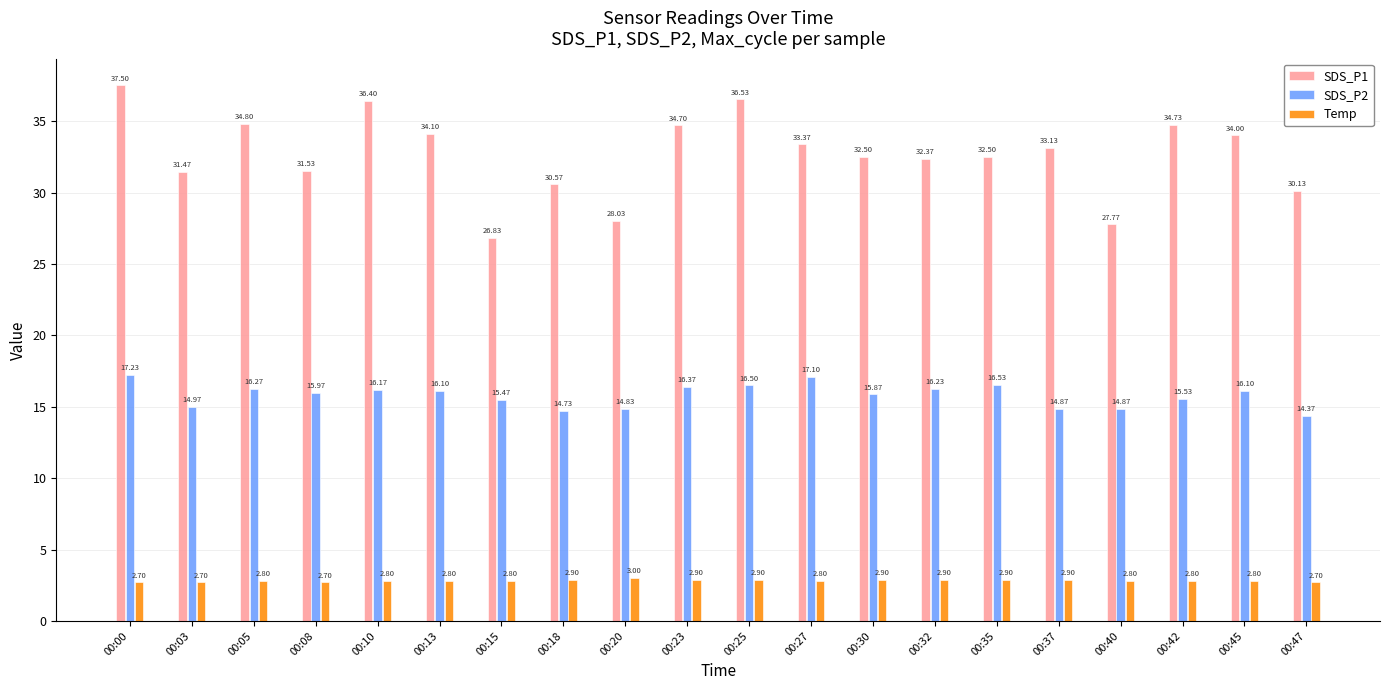

At which label does SDS_P1 first exceed 33?

00:00